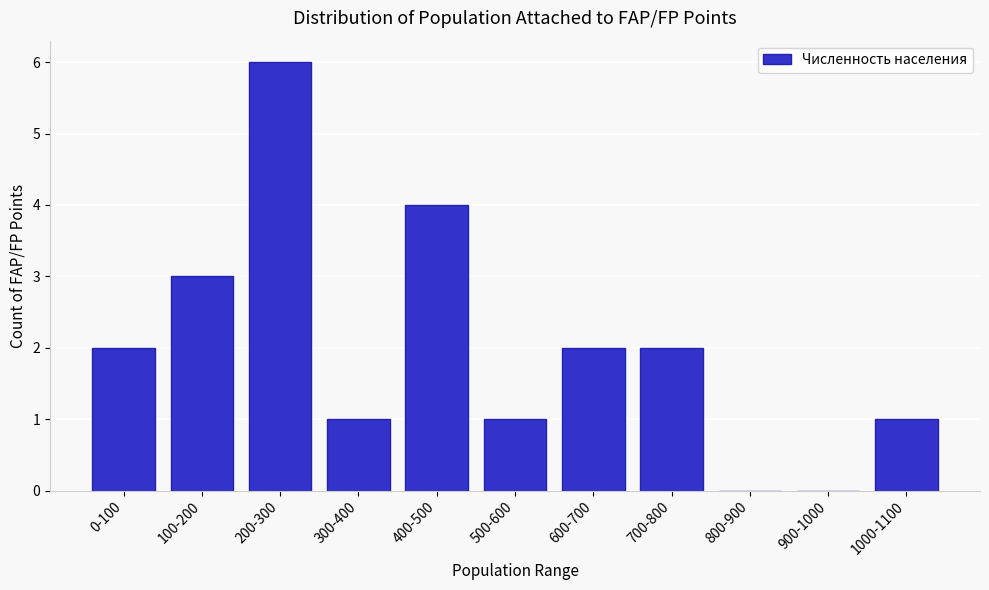

Reading right to left, list all the values displayed in this chart.

1000-1100=1	900-1000=0	800-900=0	700-800=2	600-700=2	500-600=1	400-500=4	300-400=1	200-300=6	100-200=3	0-100=2